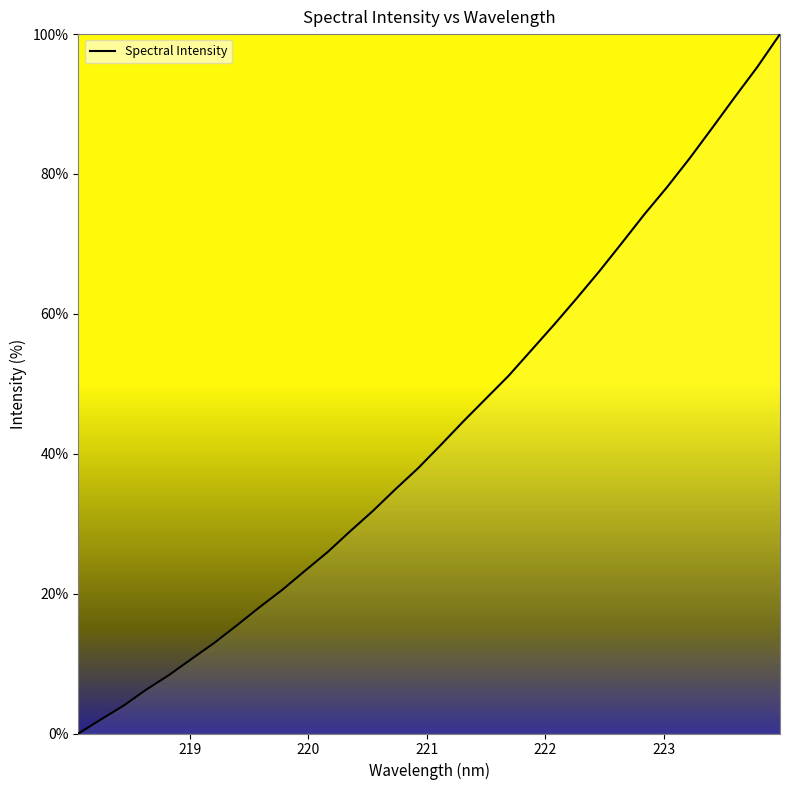

What is the difference between the maximum and minimum values?

100.0